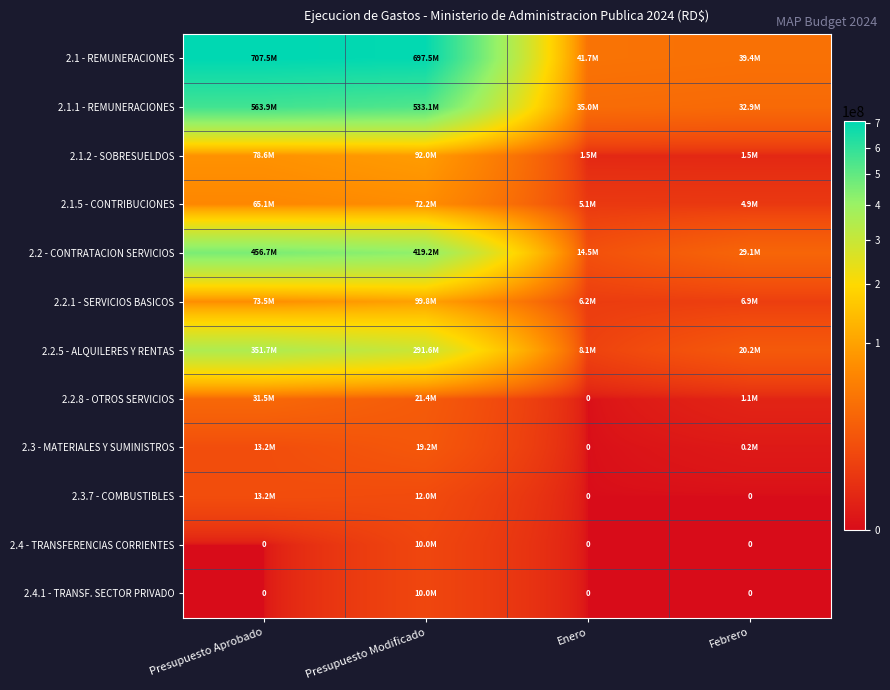

What is the maximum value for 2.3.7 - COMBUSTIBLES?

13200000.0